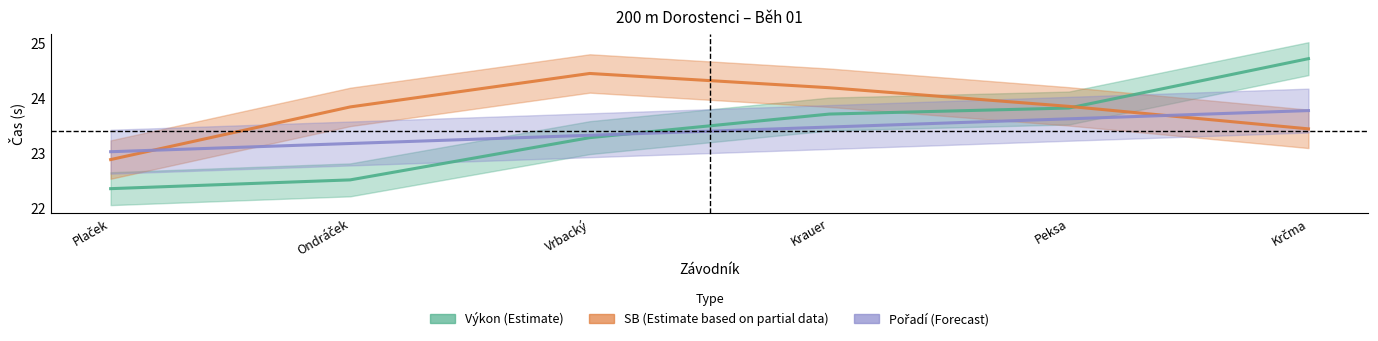

What are all the series names shown in the legend?

Výkon (Estimate), SB (Estimate based on partial data), Pořadí (Forecast)